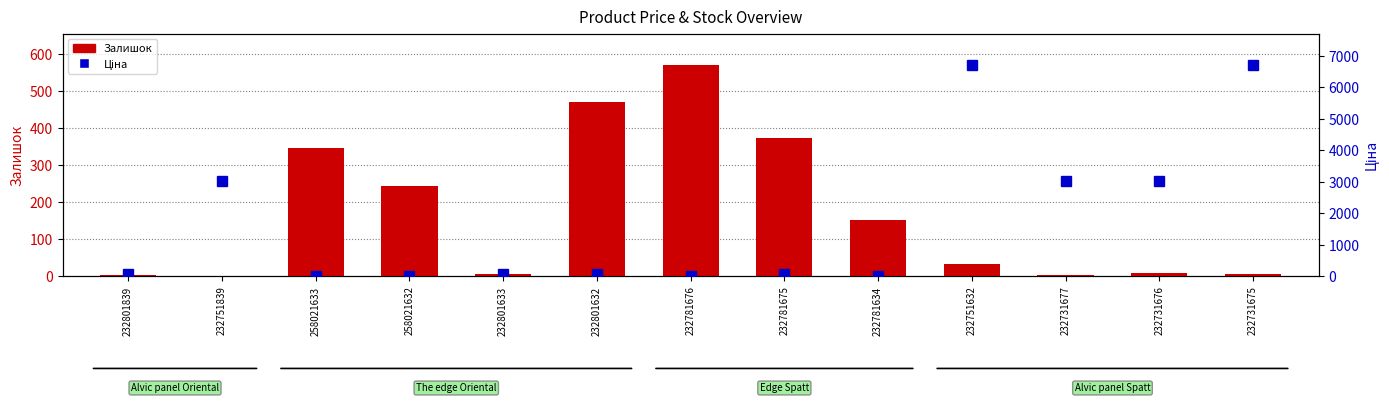

How many distinct data groups are displayed?

2